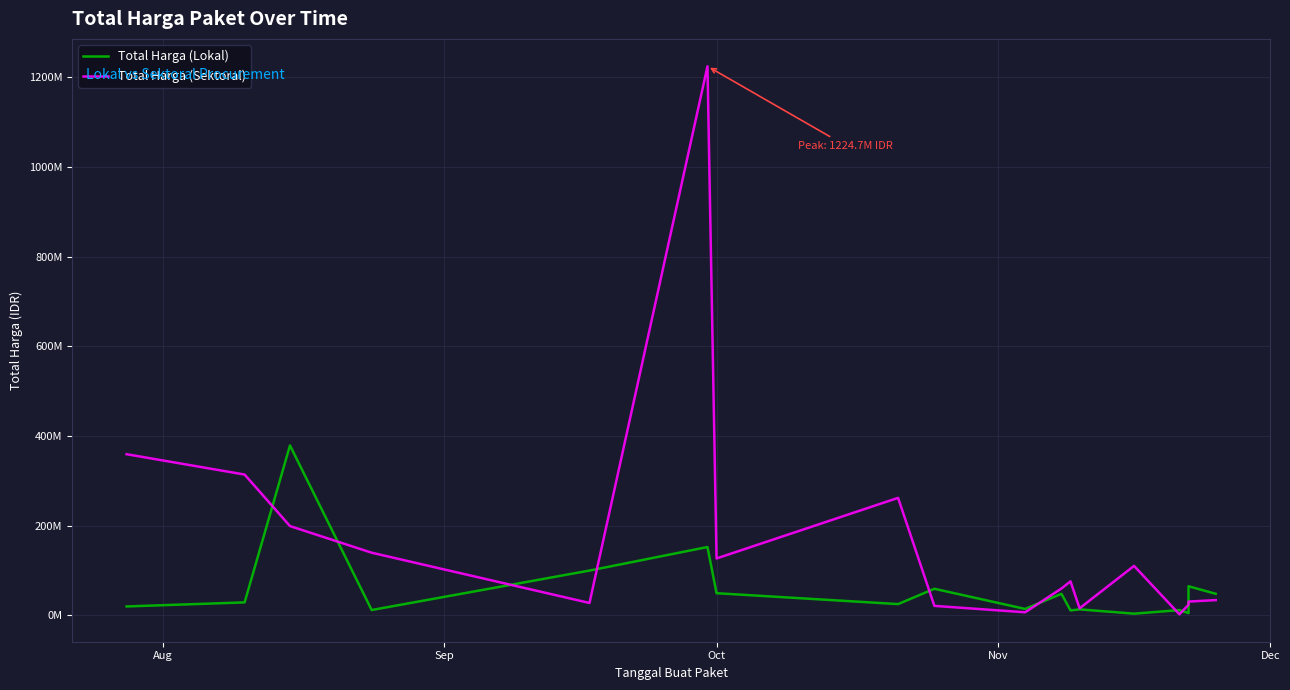

Reading right to left, transcribe all the data shown in this chart.

Total Harga (Lokal): 48140000	65000000	5093000	11800000	3825000	13442000	11100000	48140000	14400000	59375000	25200000	49478000	152477000	100000000	12000000	379075000	29000000	19950000
Total Harga (Sektoral): 34132505	30800000	23680800	2395750	110389990	15787200	75920000	59935000	6936000	21231000	262118150	127000000	1224682000	27720000	139800000	199200000	314121780	359500000